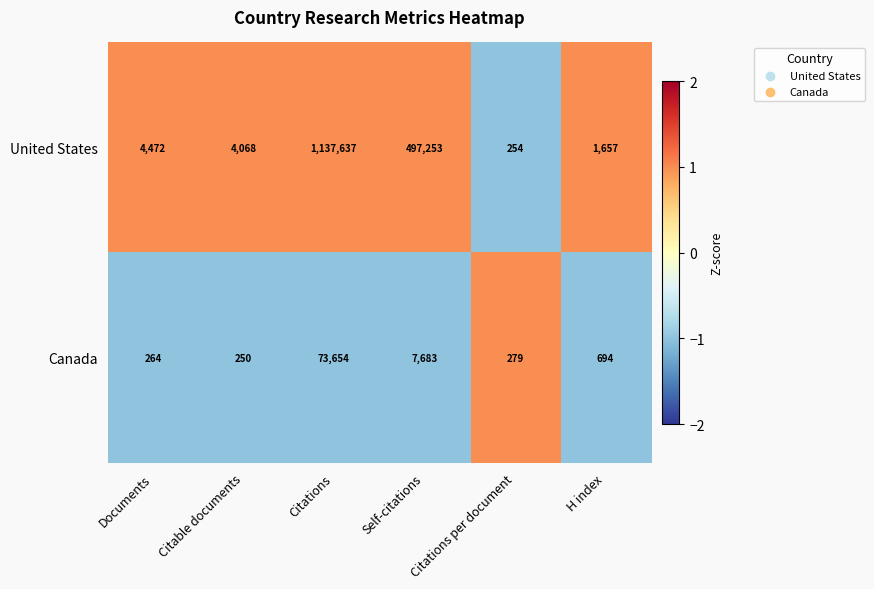

At which category is the sum across all series the highest?

Citations